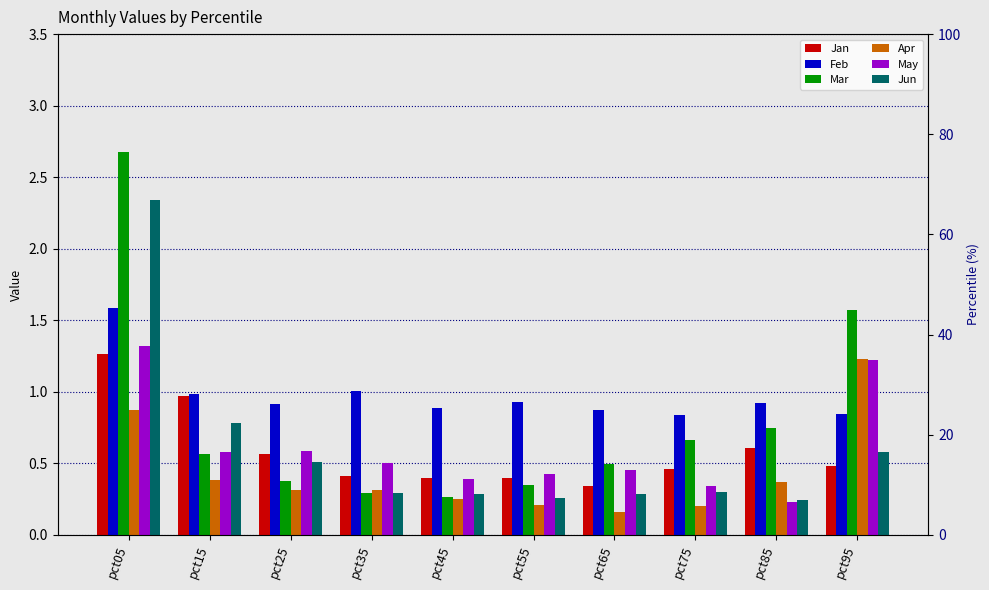

At how many categories does at least one series exceed 0?

10